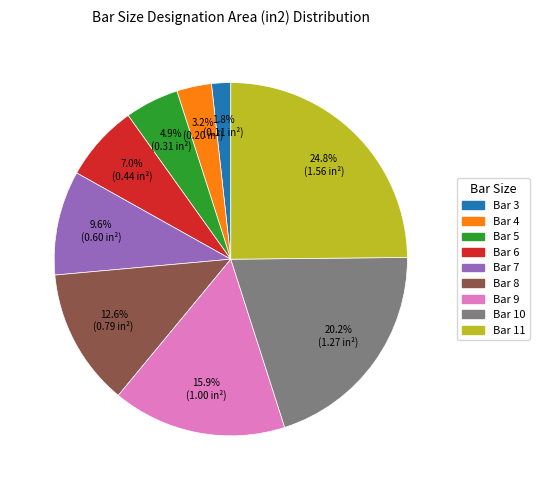

How much of the chart is everything except Bar 8?

87.4%